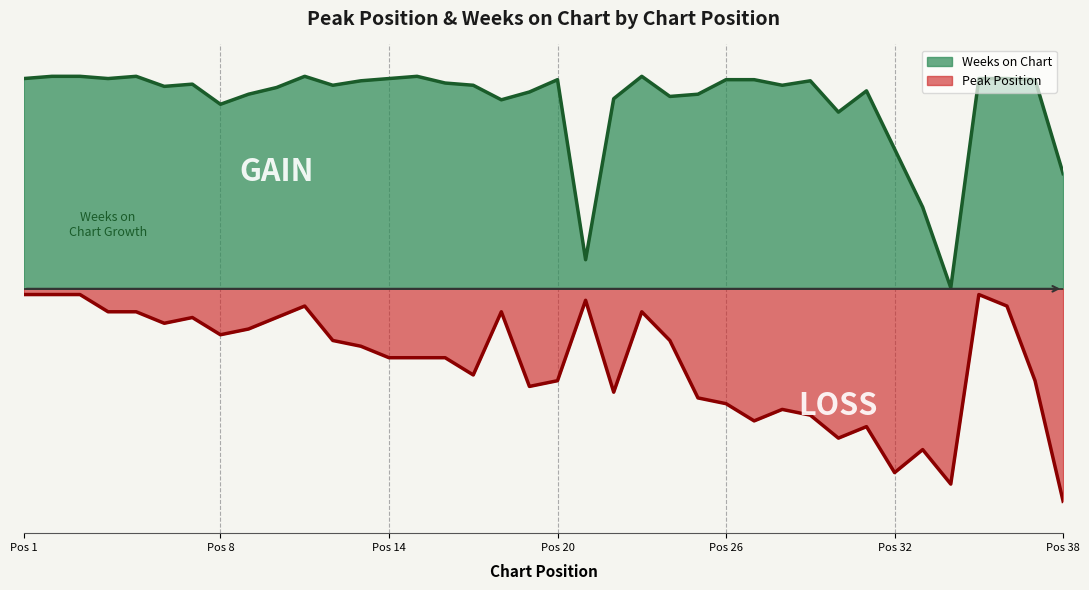

What is the minimum value shown in the chart?

-1.0